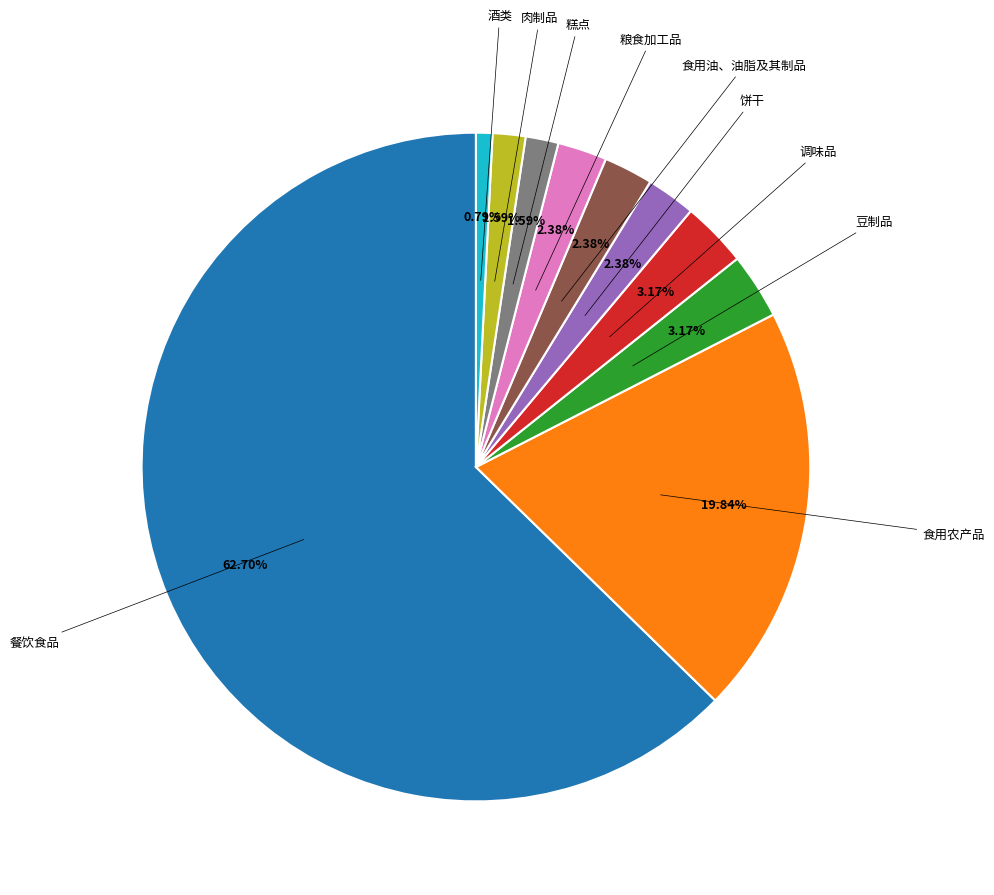

Does any single category account for the majority?

Yes